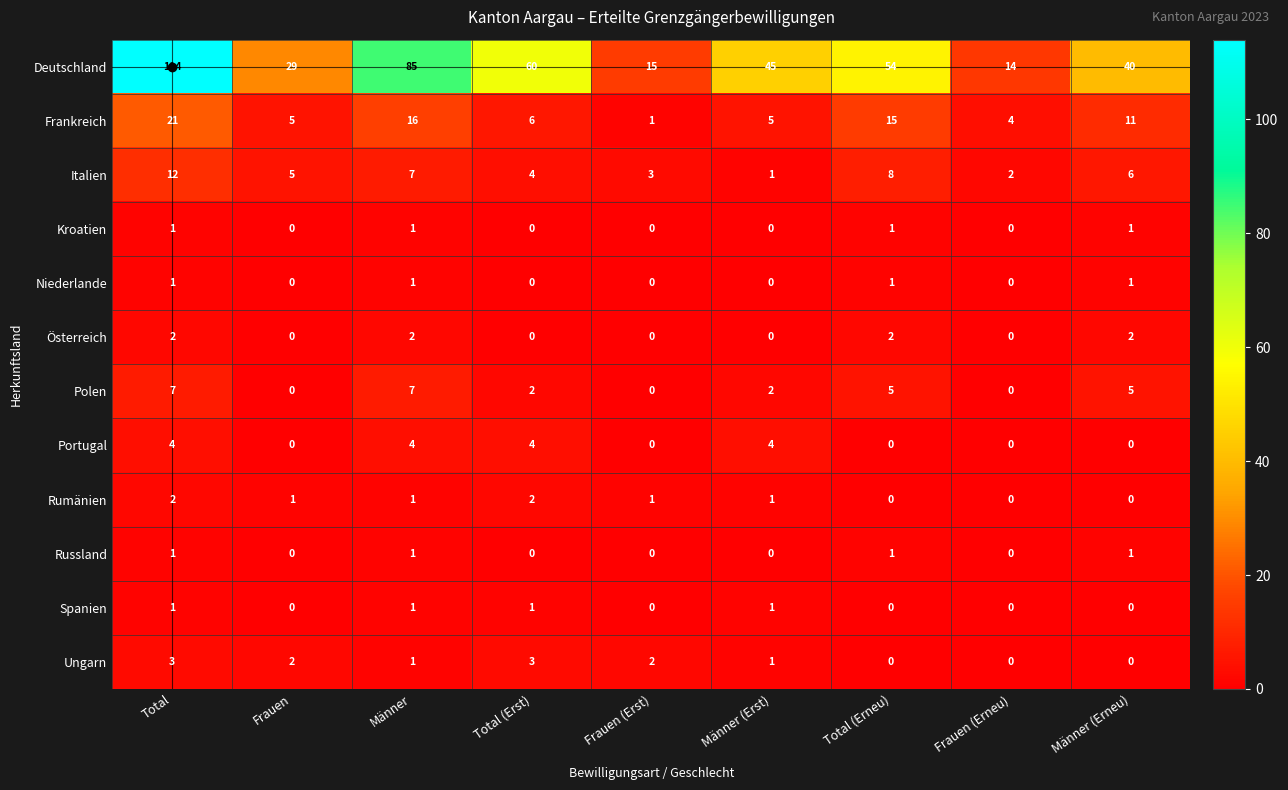

Which series has the widest spread of values?

Deutschland